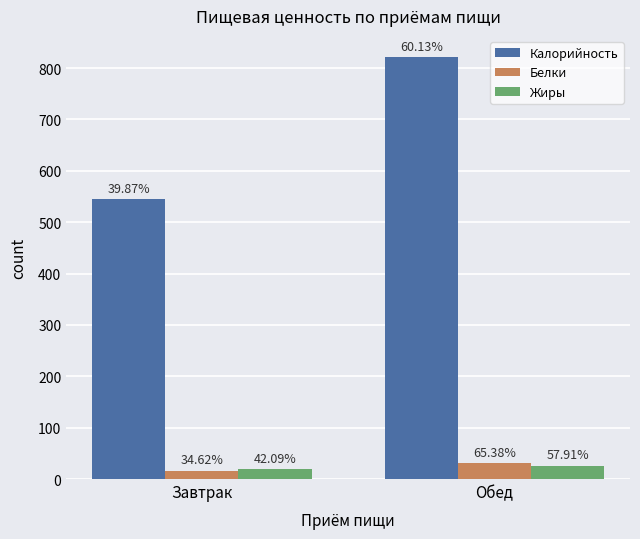

Reading right to left, list all the values displayed in this chart.

Калорийность: 821.5	544.7
Белки: 30.9	16.4
Жиры: 26.0	18.9